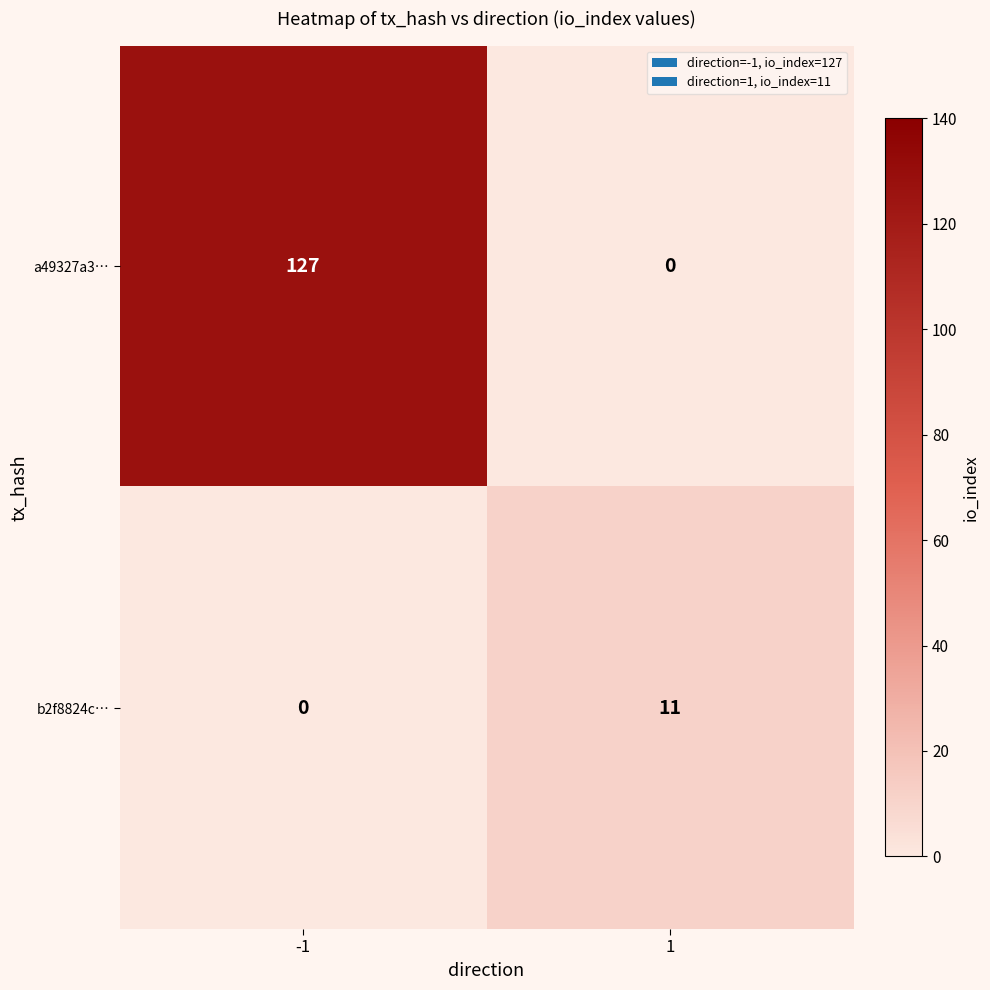

Reading right to left, extract all data points from this chart.

a49327a3…: 1=0	-1=127
b2f8824c…: 1=11	-1=0